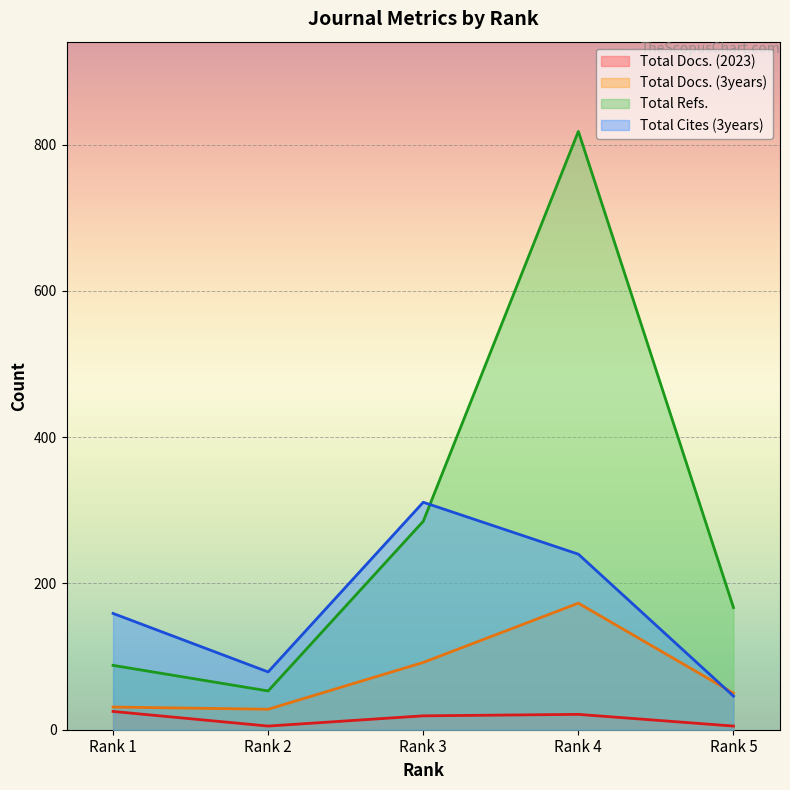

Is it true that Total Cites (3years) equals 124 at Rank 2?

False